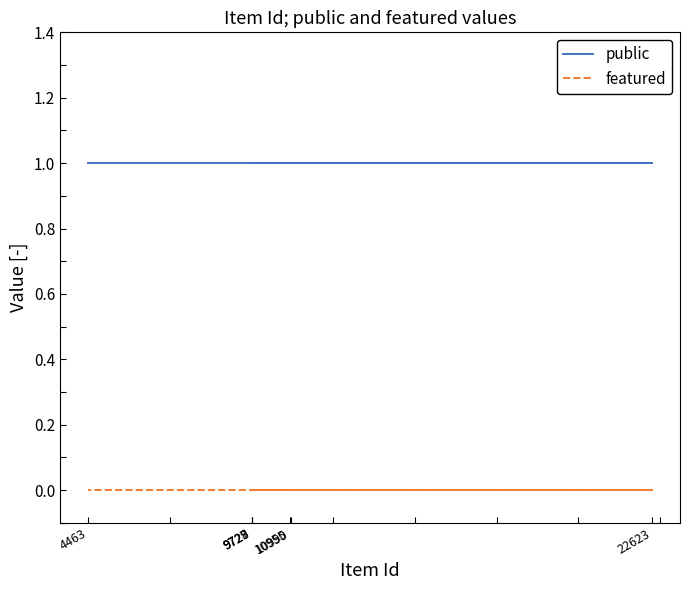

Does the chart display data point markers on the line(s)?

No